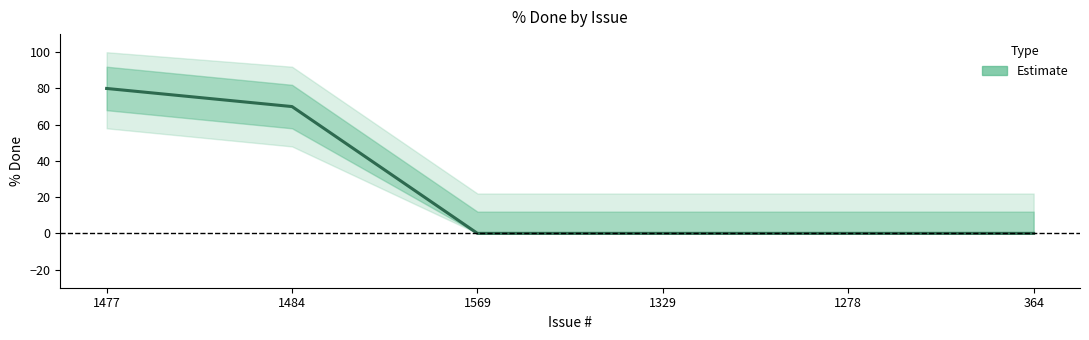

How many lines are shown in the chart?

1